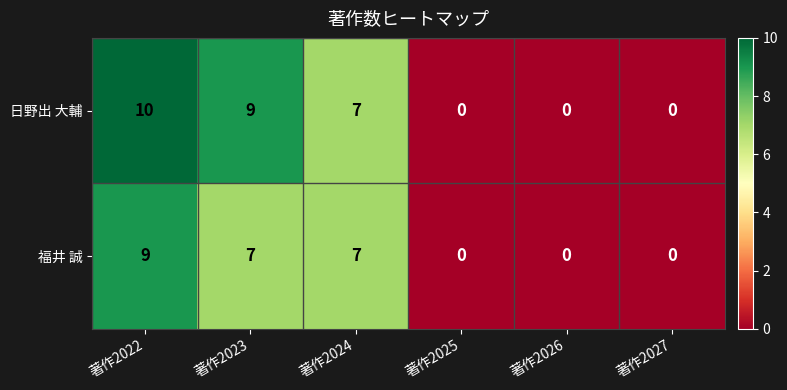

The 福井 誠 series shows 9 at 著作2022. True or false?

True